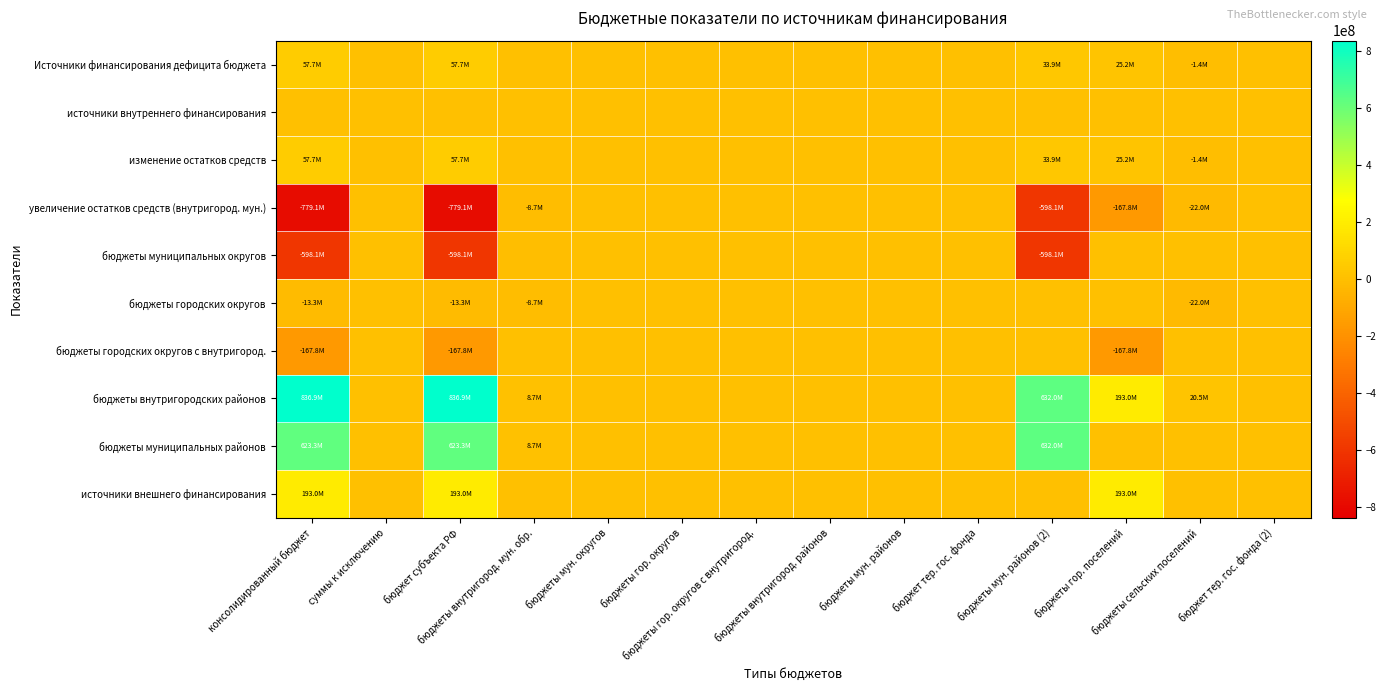

Which series has the largest total across all categories?

бюджеты внутригородских районов